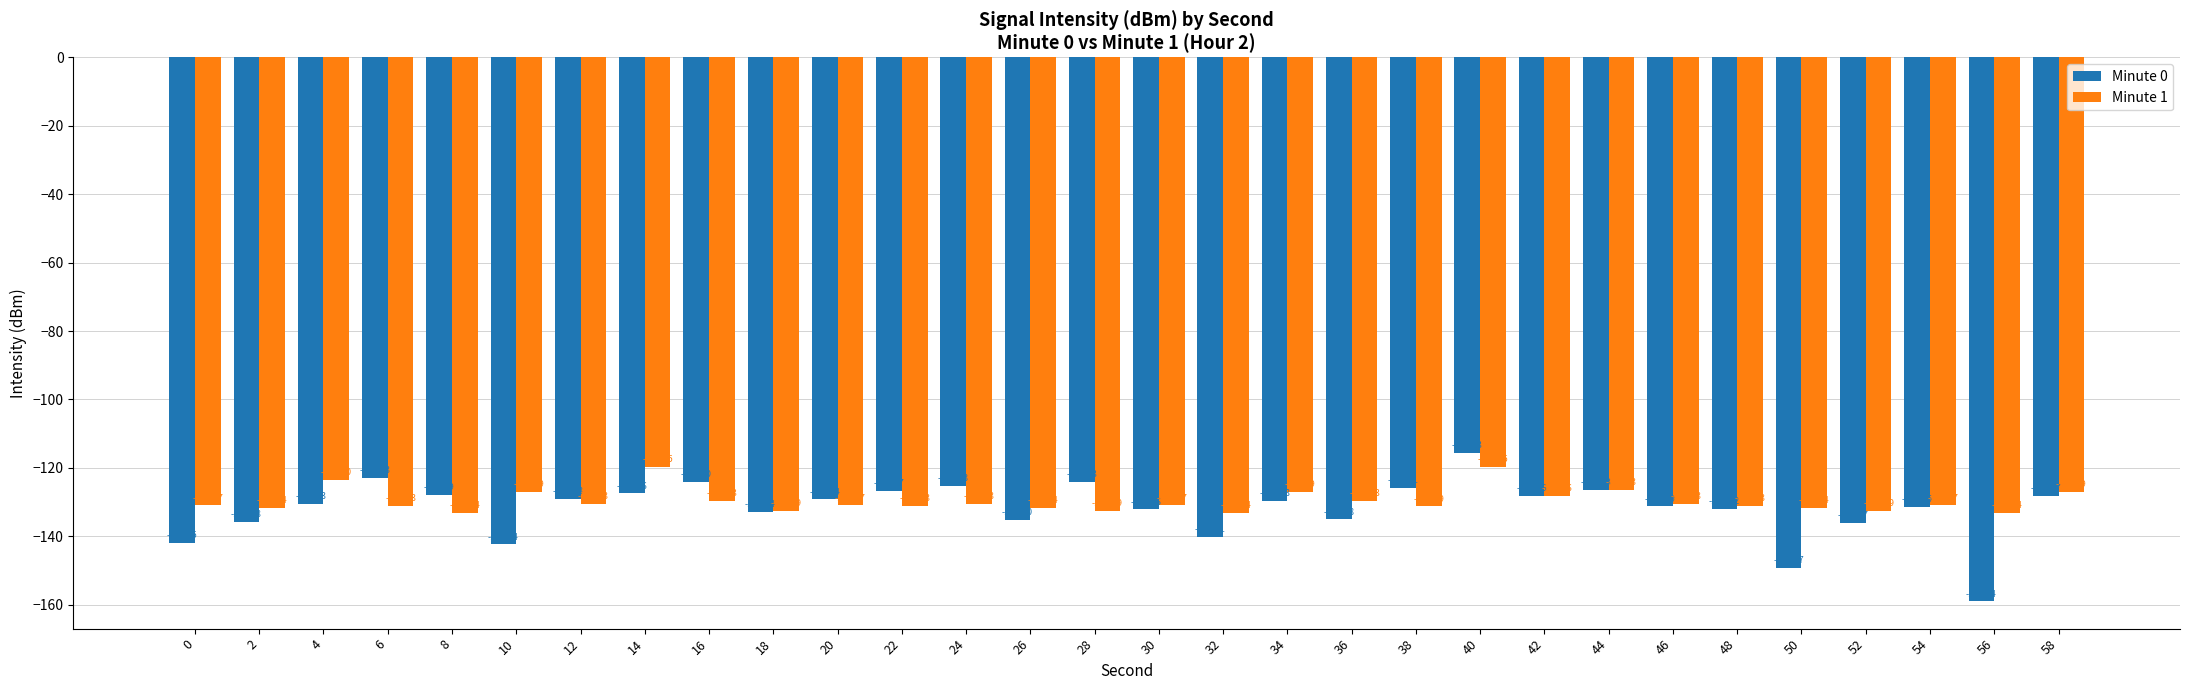

What is the difference between the highest and lowest values at 50?

17.5